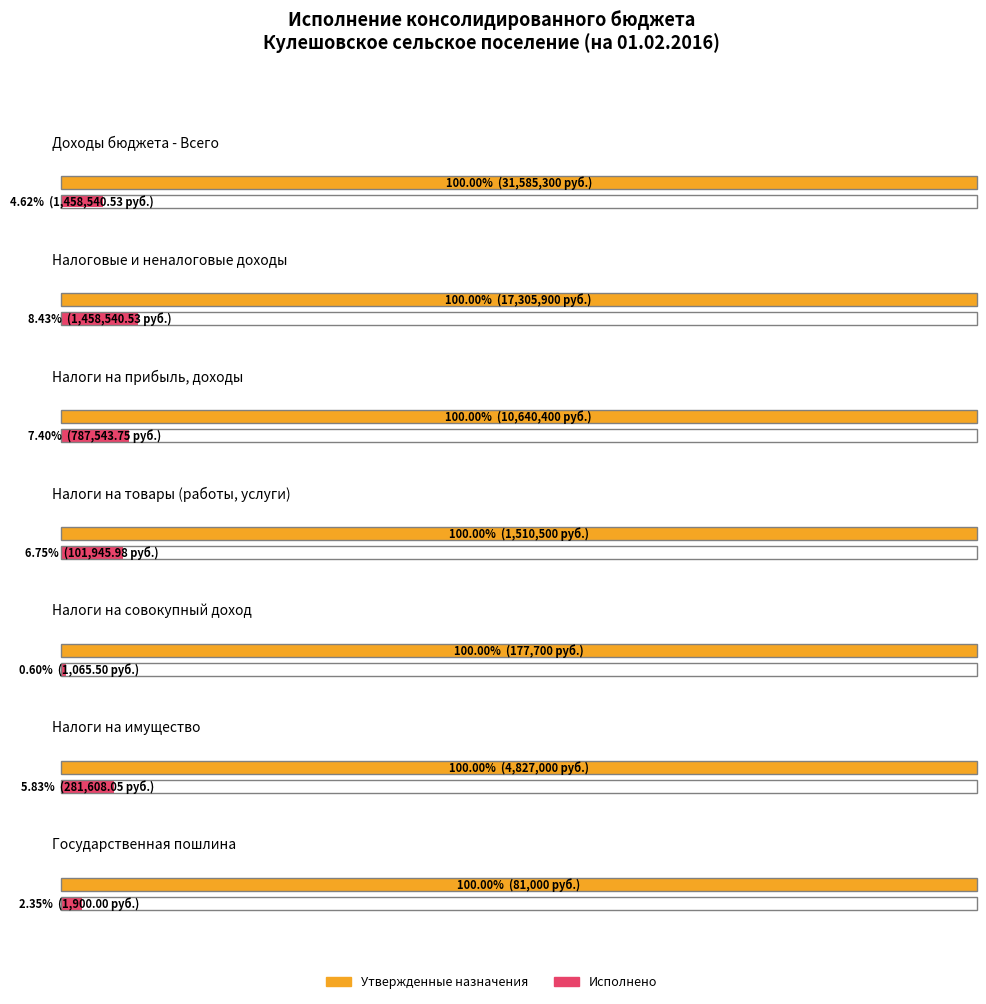

What is the difference between the highest and lowest values at ГОСУДАРСТВЕННАЯ ПОШЛИНА?

79100.0